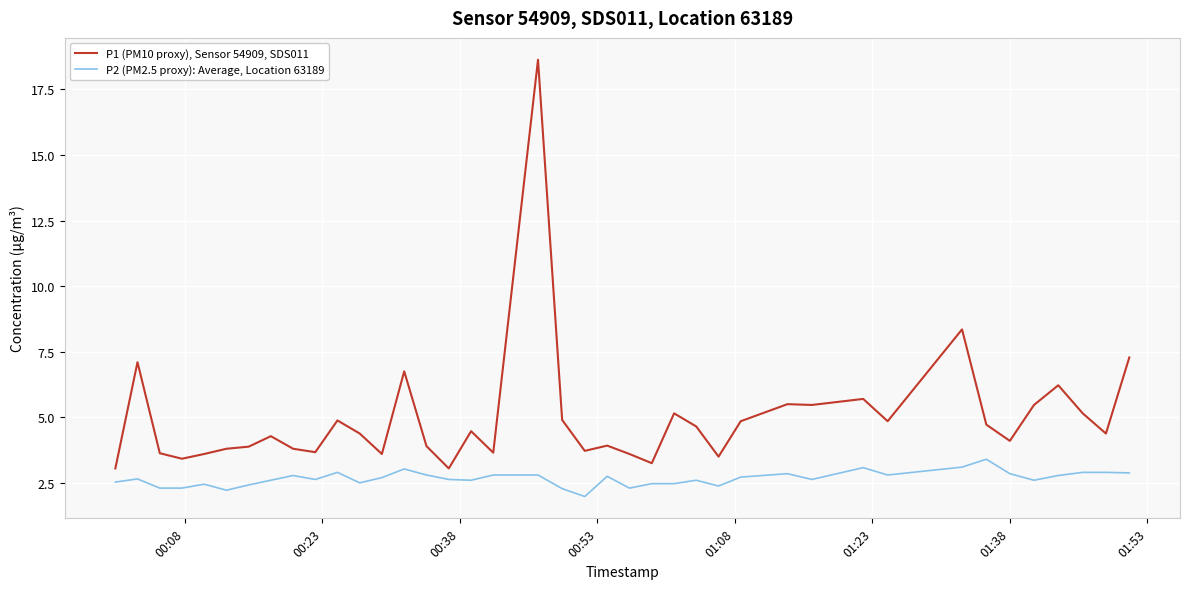

What is the difference between the maximum and minimum values in the P1 (PM10 proxy), Sensor 54909, SDS011 series?

15.6